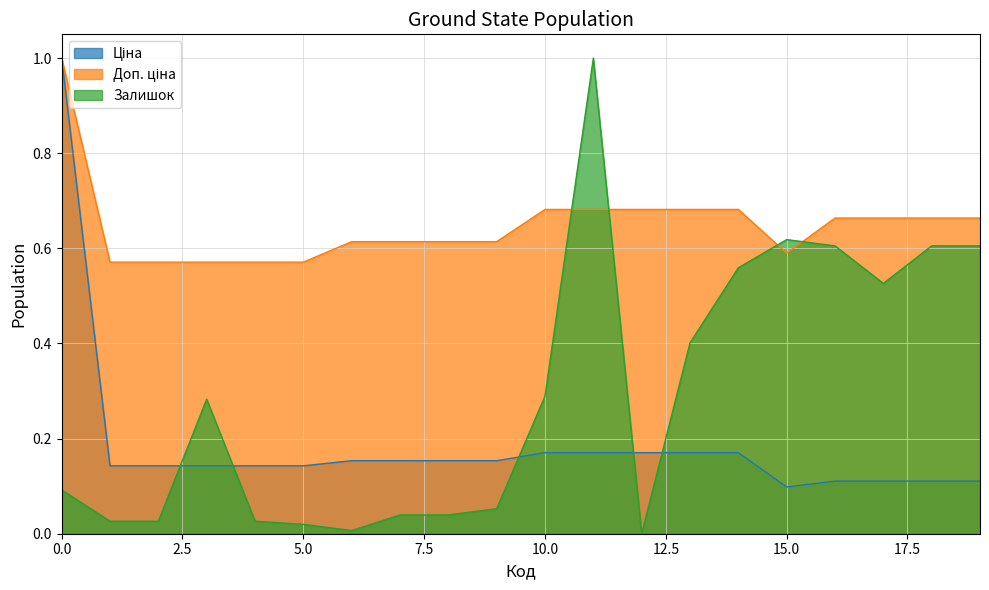

What is the difference between the highest and lowest values at 283411052?

0.6